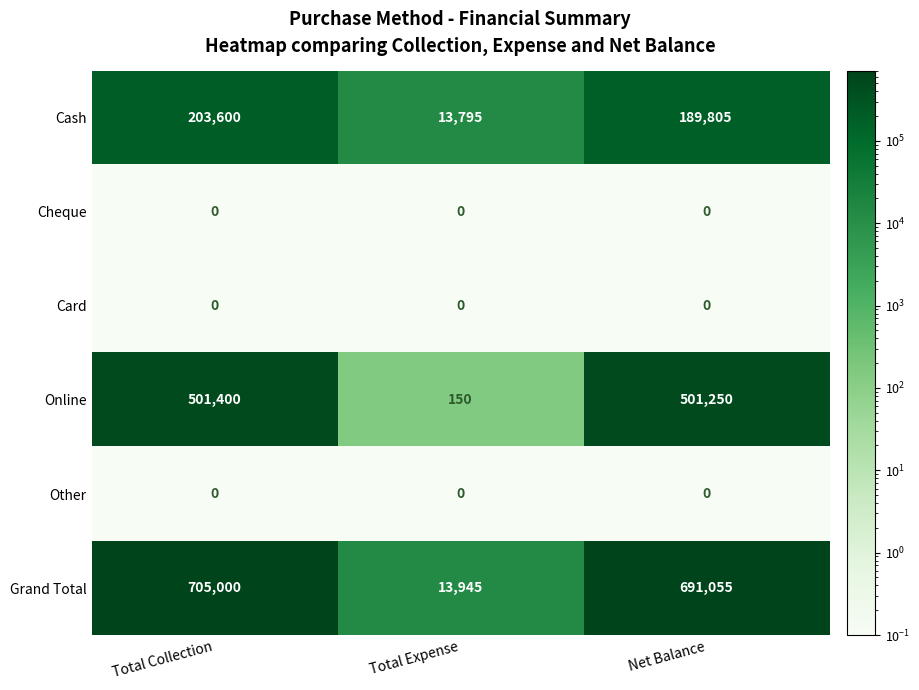

What is the average value of the Cash series?

135733